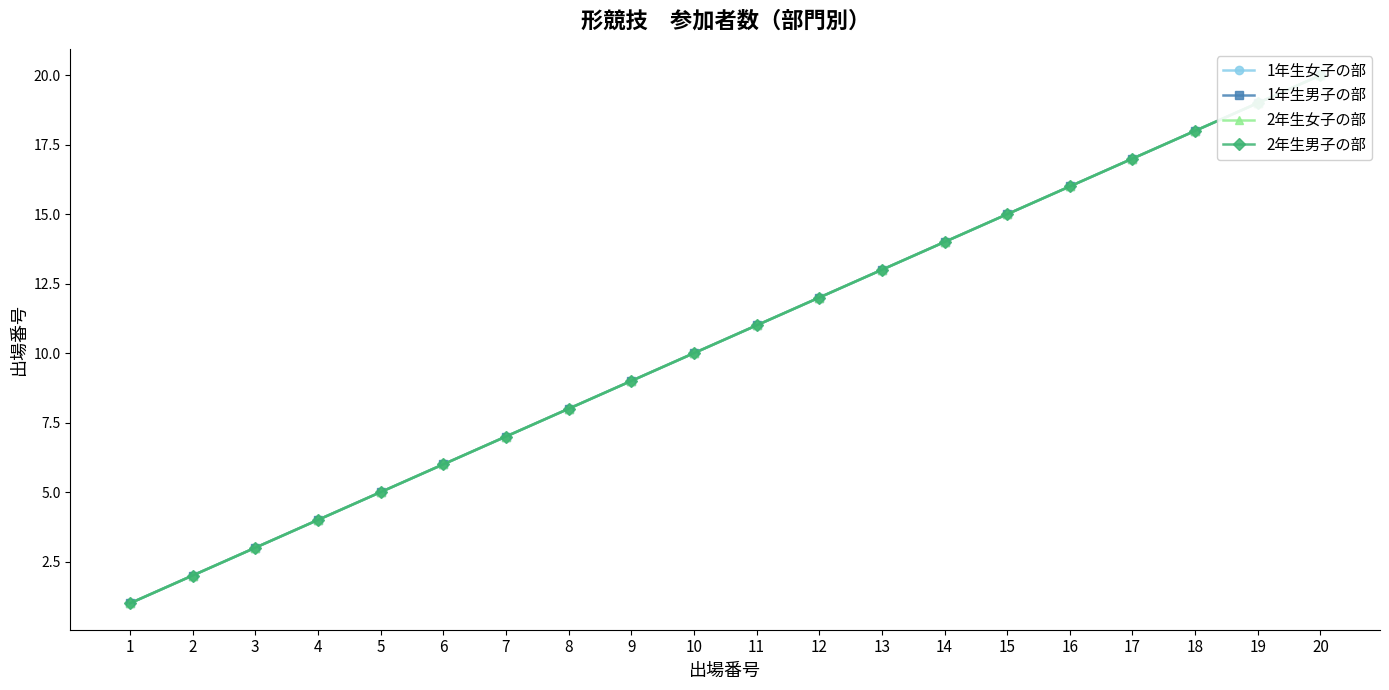

True or false: 1年生女子の部 and 2年生女子の部 cross at least once.

False